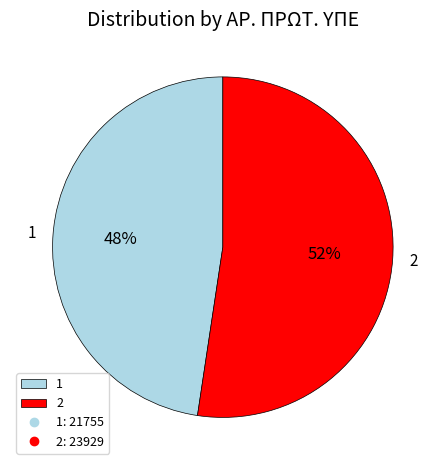

Rank the categories by value from highest to lowest.

2, 1